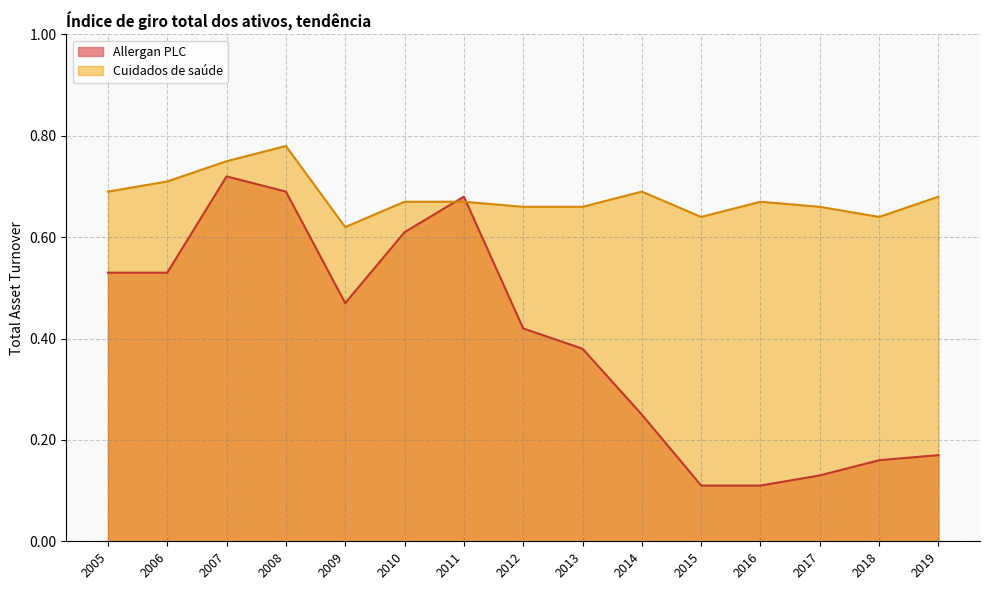

Rank the series by their average value, from lowest to highest.

Allergan PLC, Cuidados de saúde